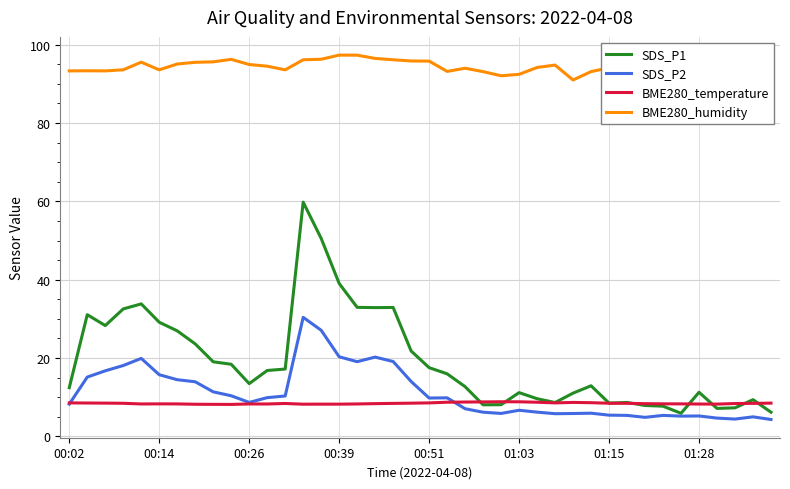

What is the smallest value displayed?

4.3